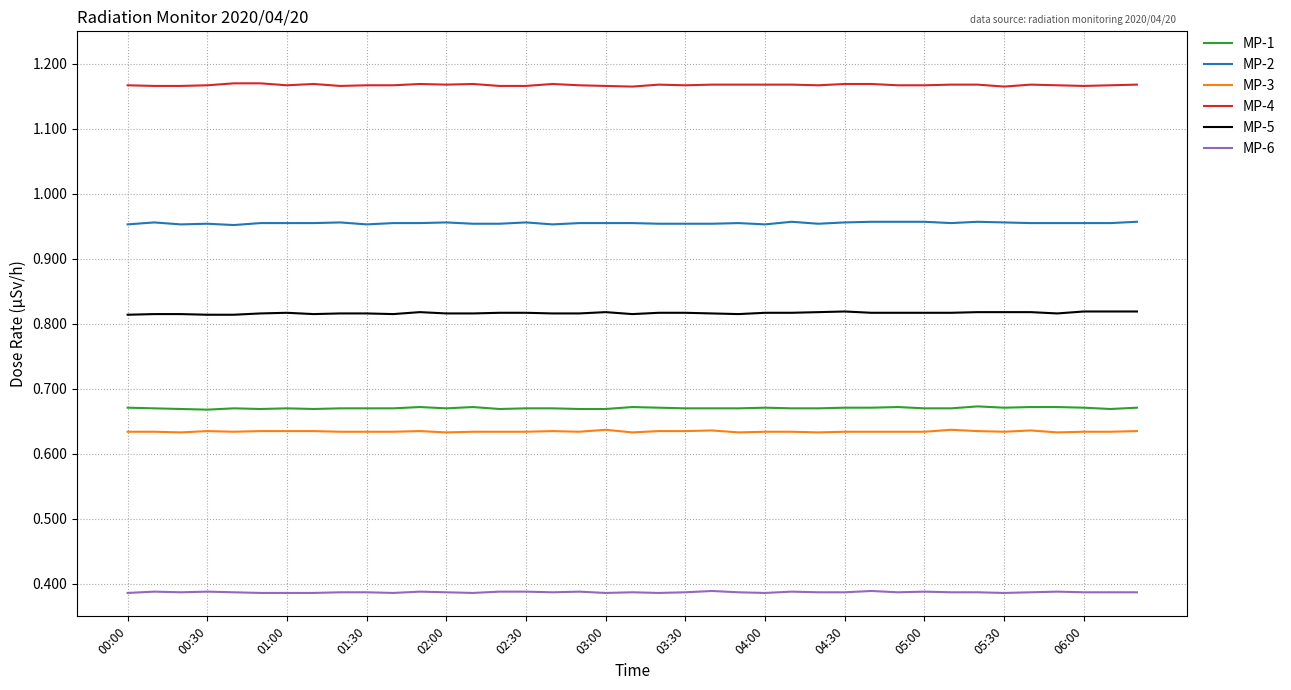

How many lines are shown in the chart?

6